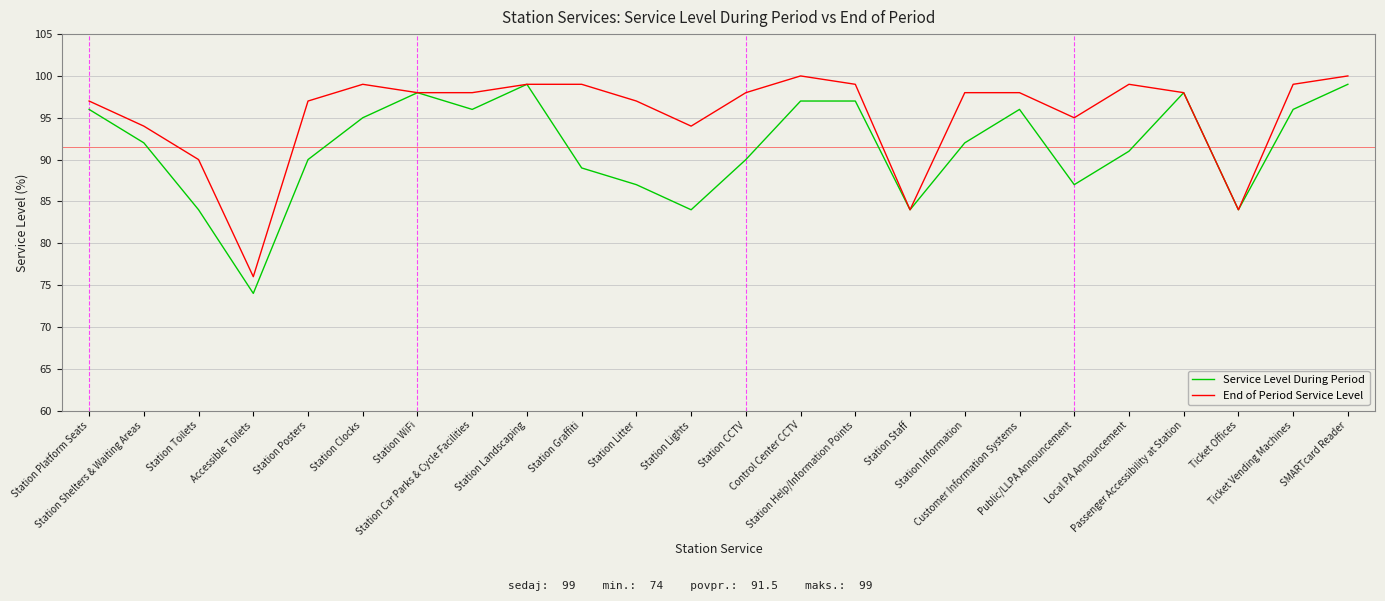

What is the minimum value shown in the chart?

74